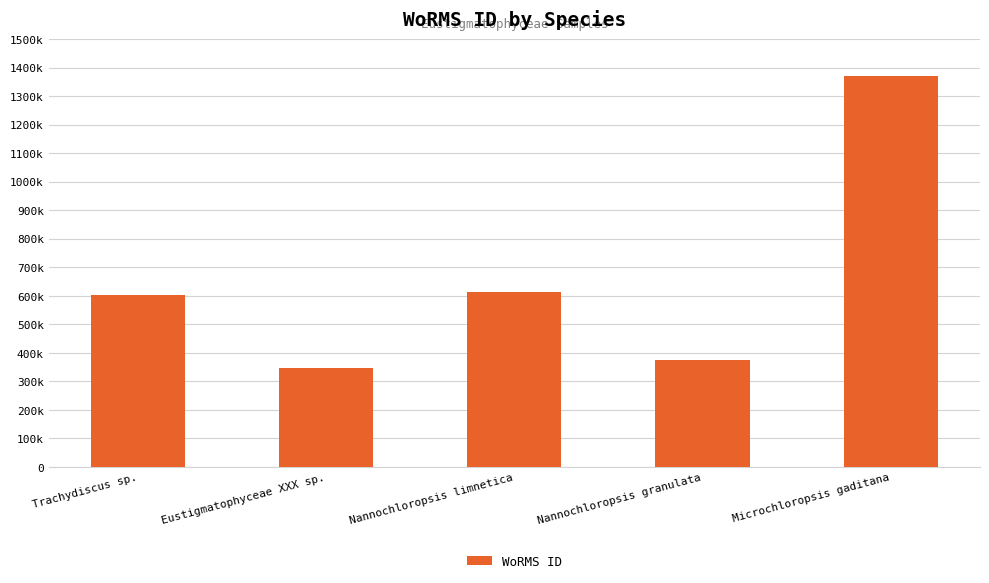

What is the difference between the values at Eustigmatophyceae XXX sp. and Trachydiscus sp.?

255523